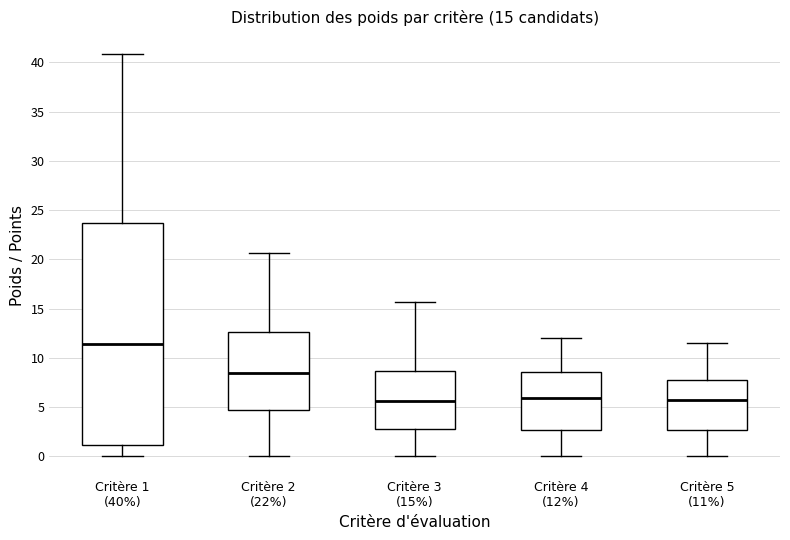

Comparing the boxes themselves (not the whiskers), which one is the tallest?

Critère 1 (40%)